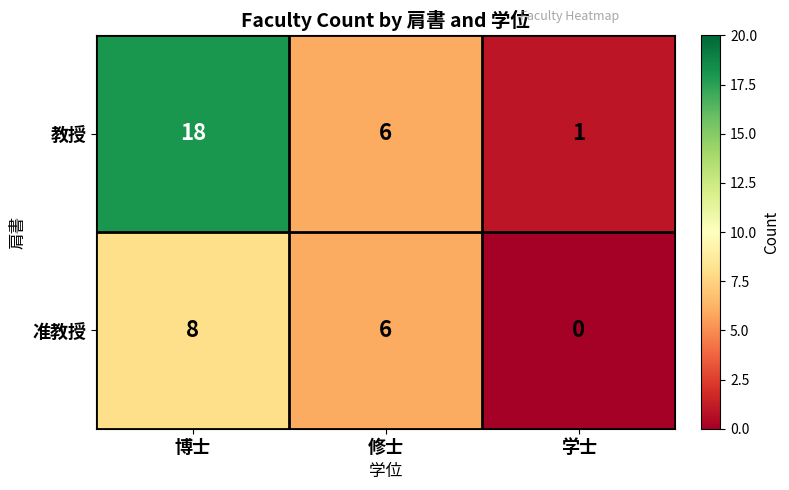

Which series changed the most between 博士 and 修士?

教授